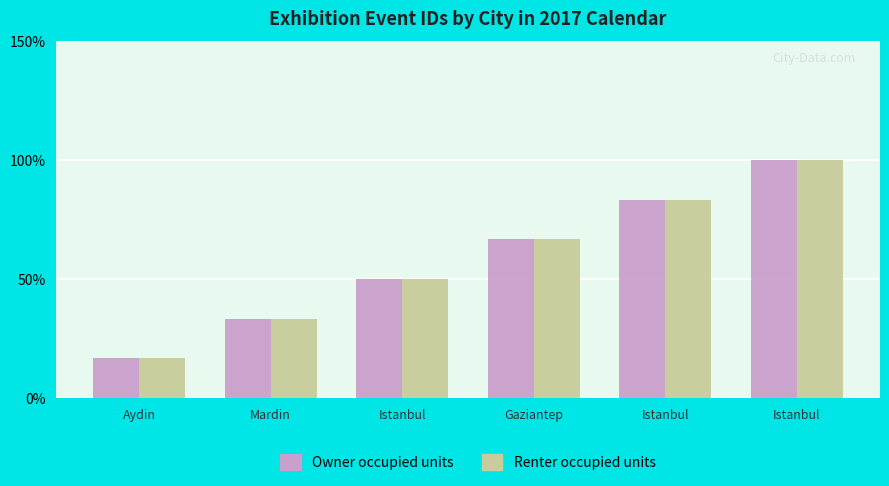

What is the sum of all Renter occupied units values?

350.0